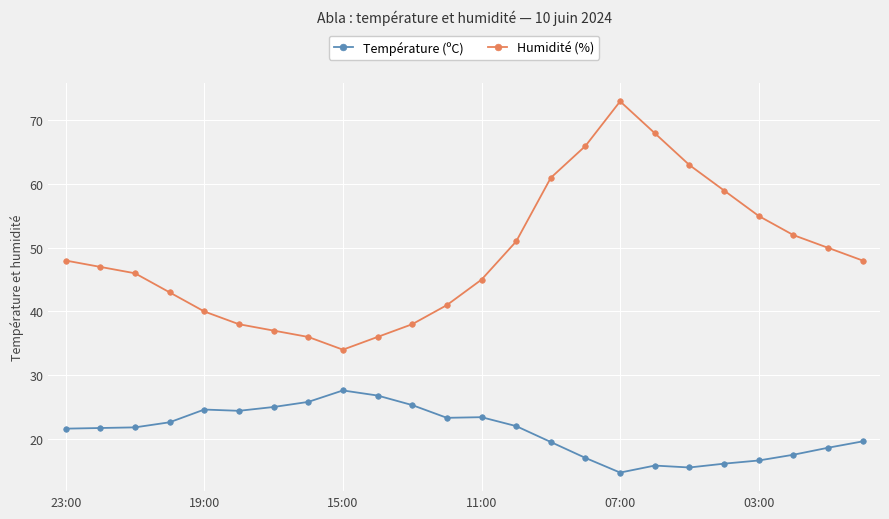

Which series has the largest total across all categories?

Humidité (%)